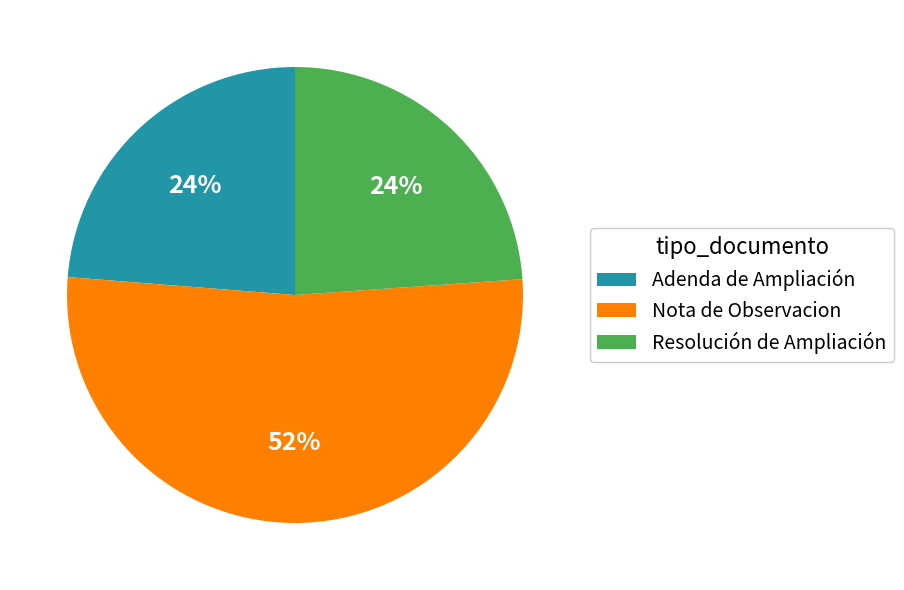

To the nearest percent, what is the average slice percentage?

33%